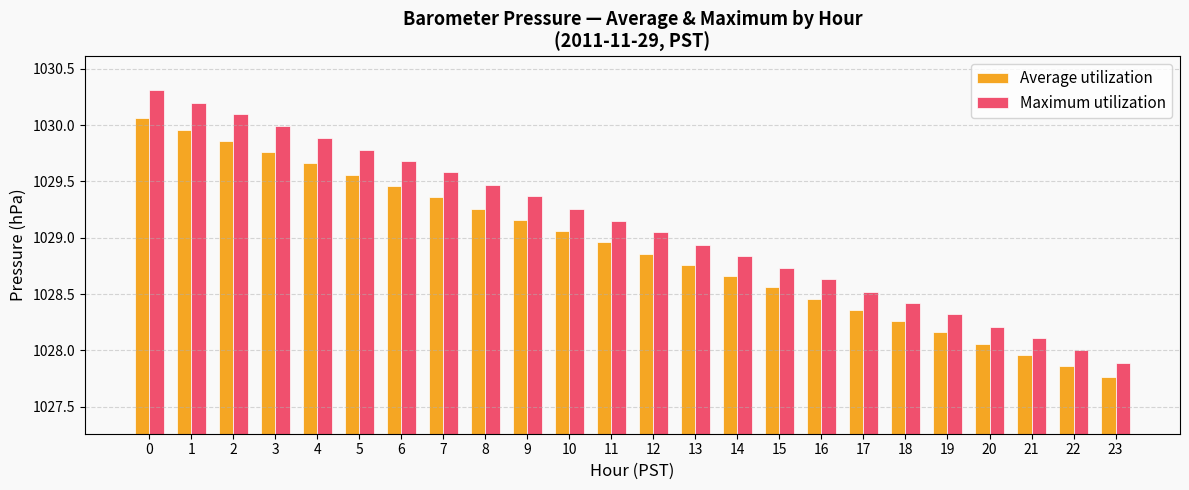

Which label corresponds to the smallest value in the chart?

23